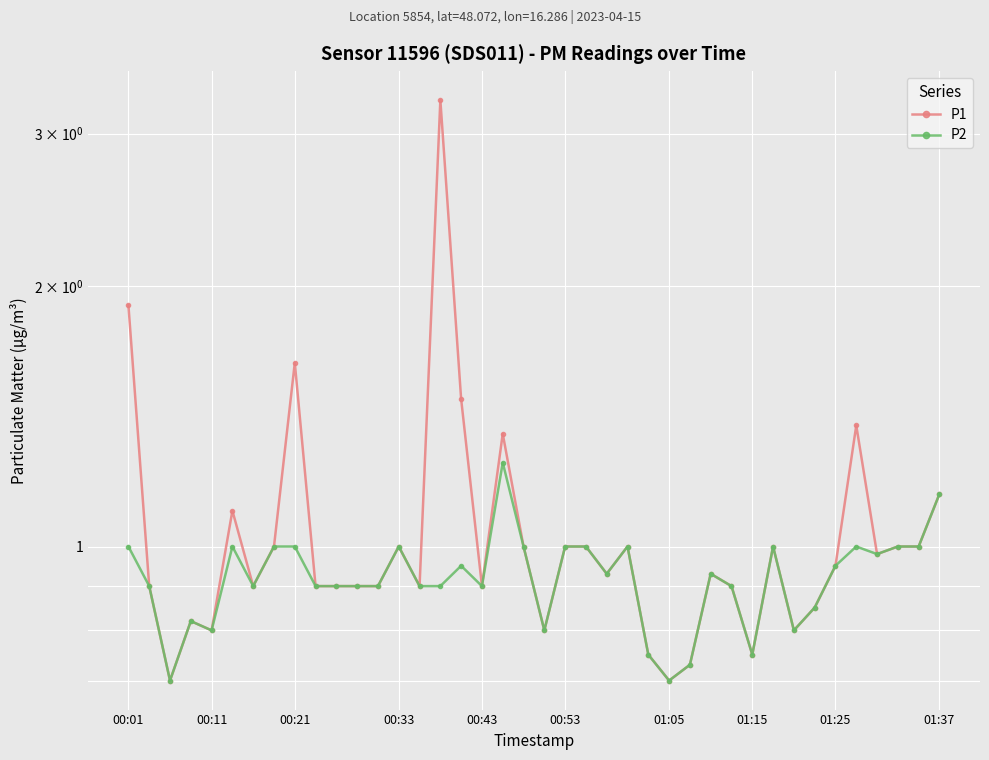

Does the chart display data point markers on the line(s)?

Yes